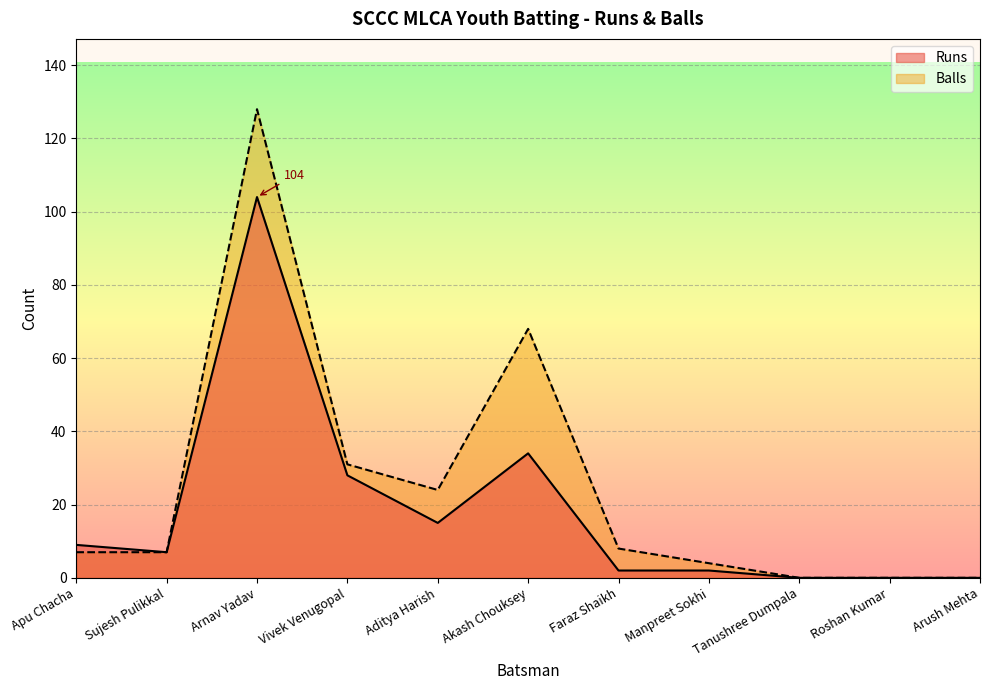

What is the difference between the maximum and second lowest values in the Runs series?

104